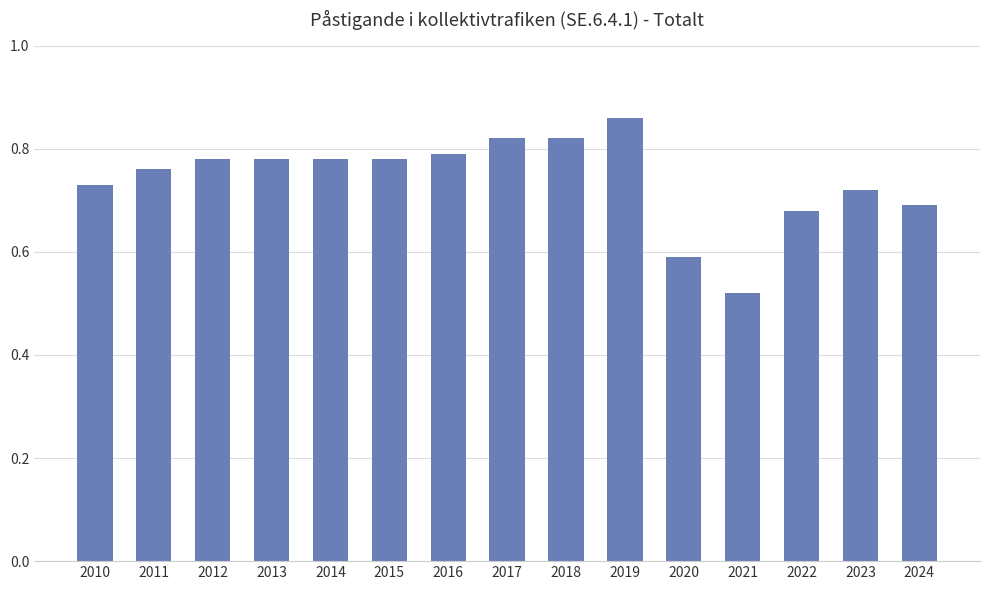

The value at 2017 is 1.2. True or false?

False